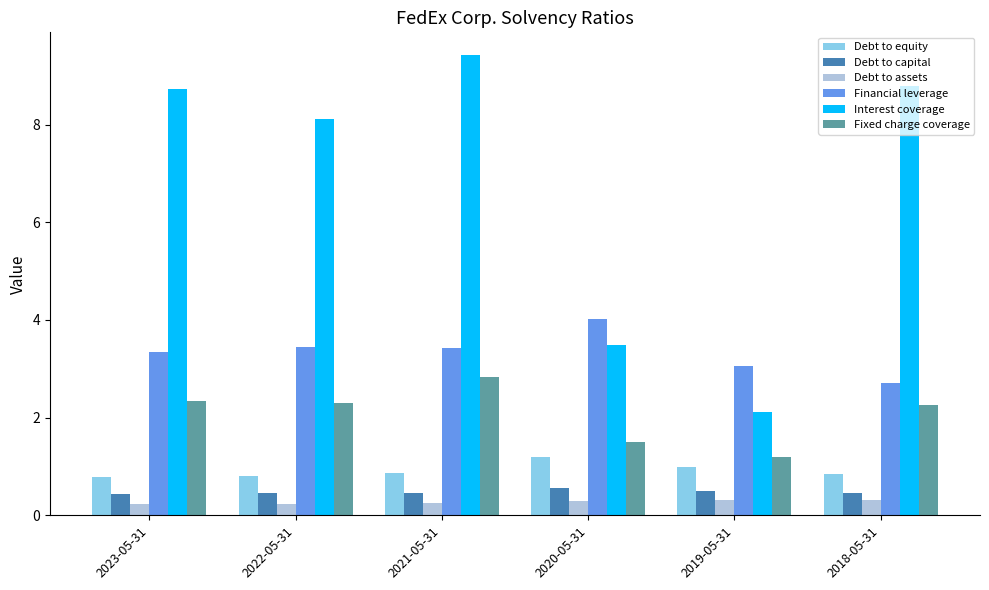

Where does the Financial leverage series first go above 3?

2023-05-31